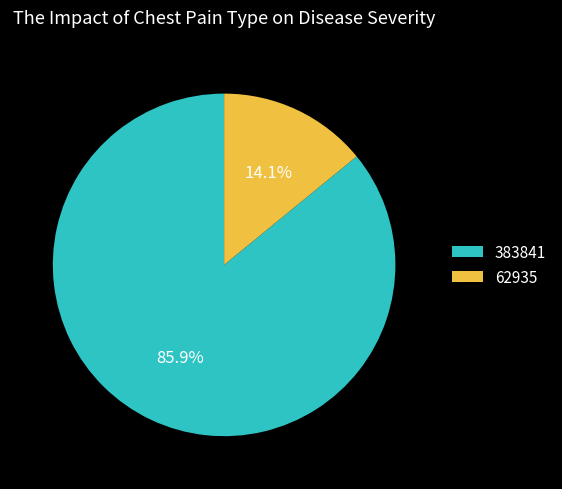

Rank the categories by value from highest to lowest.

383841, 62935